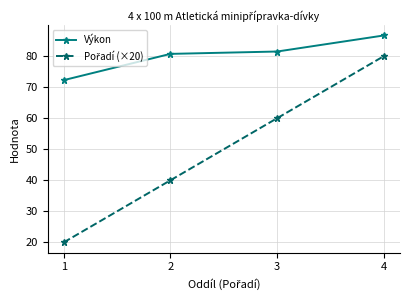

True or false: Výkon has a value of 80.7 at 2.

True